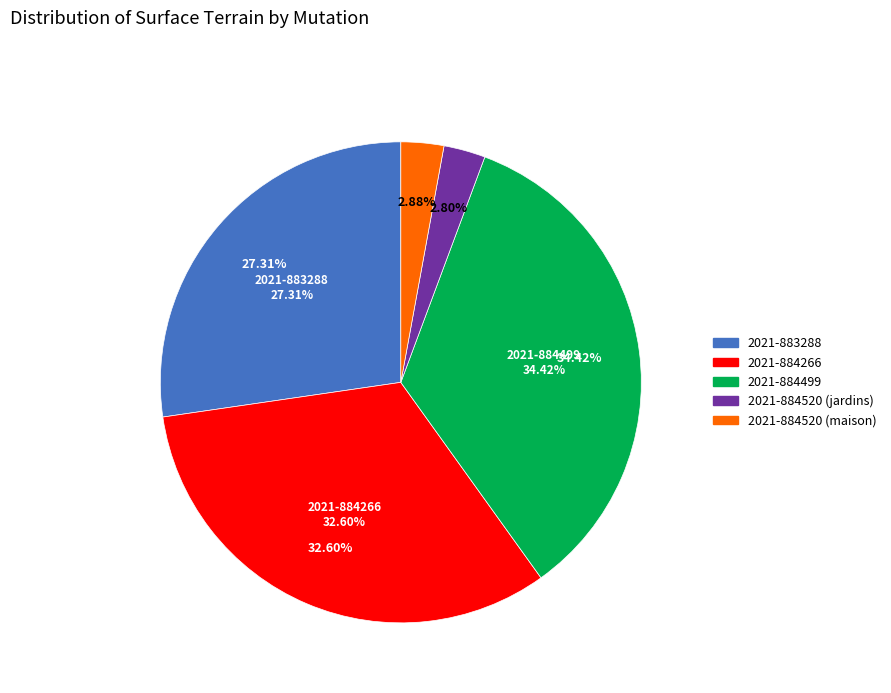

Combined, do 2021-883288 and 2021-884266 account for over 50%?

Yes